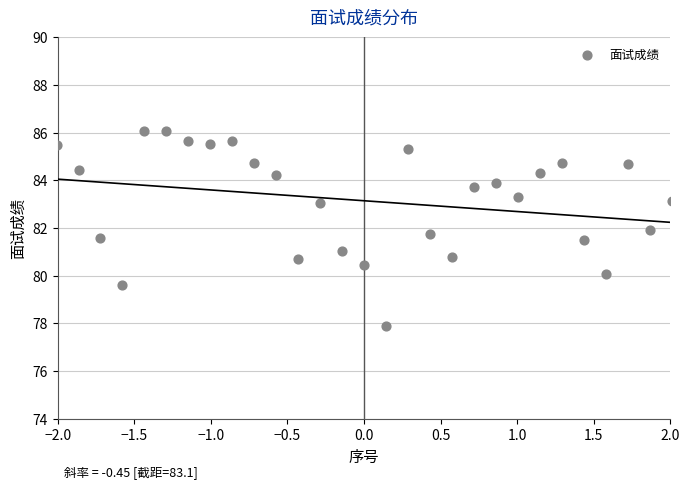

What is the range of X values (max minus min)?

4.0